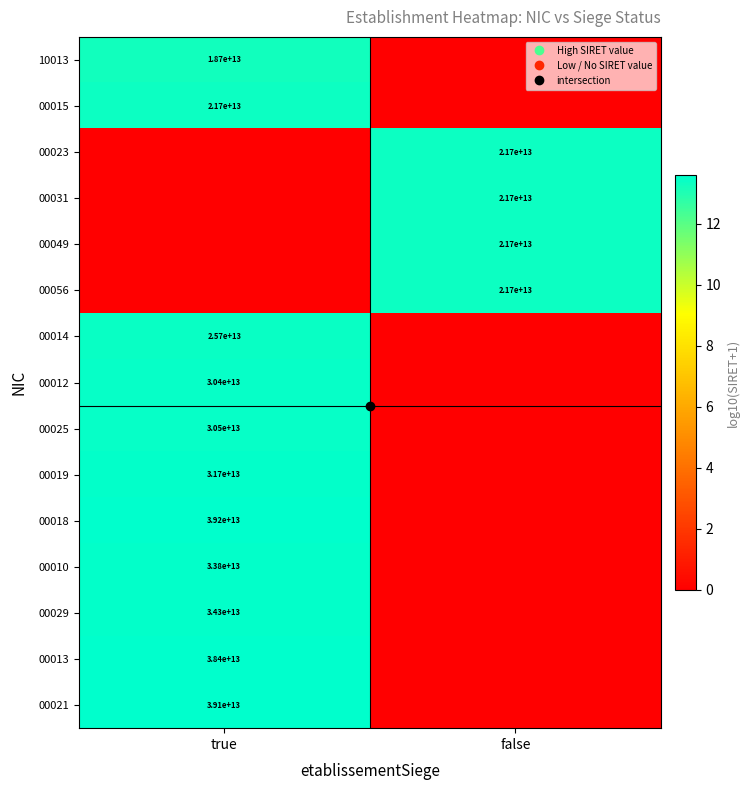

Is it true that 00018 equals -5.5 at false?

False